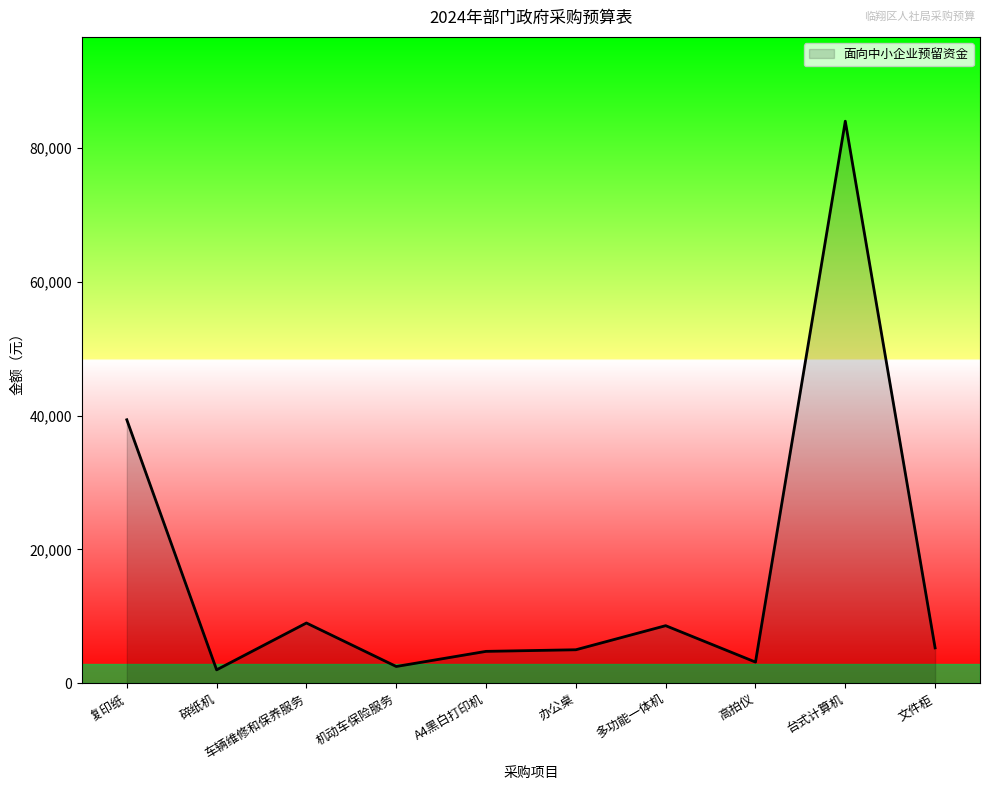

Is it true that the value at 文件柜 is 5280?

True